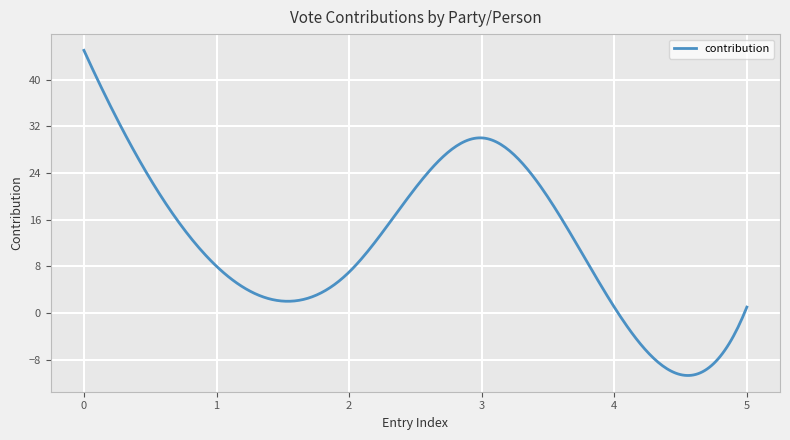

What is the difference between the maximum and minimum values?

55.7